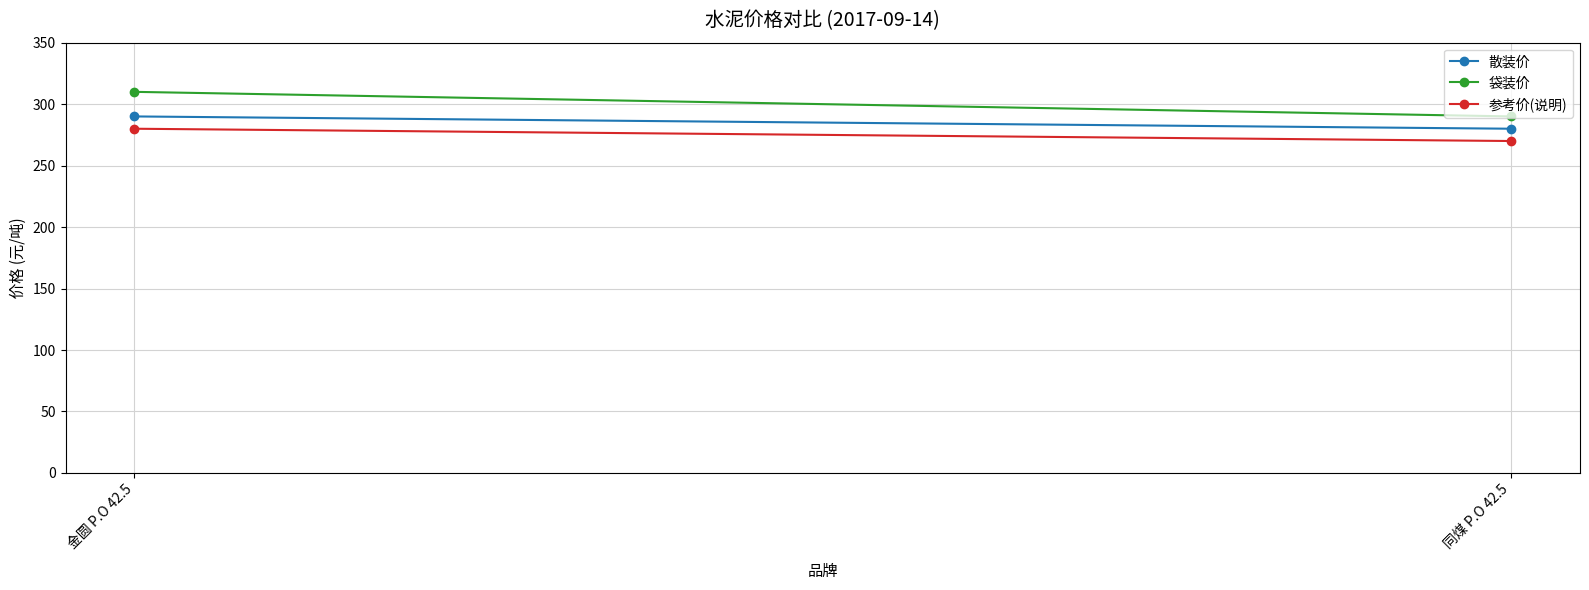

What value does the 参考价(说明) series have at 金圆 P.O 42.5, to the nearest 5?

280